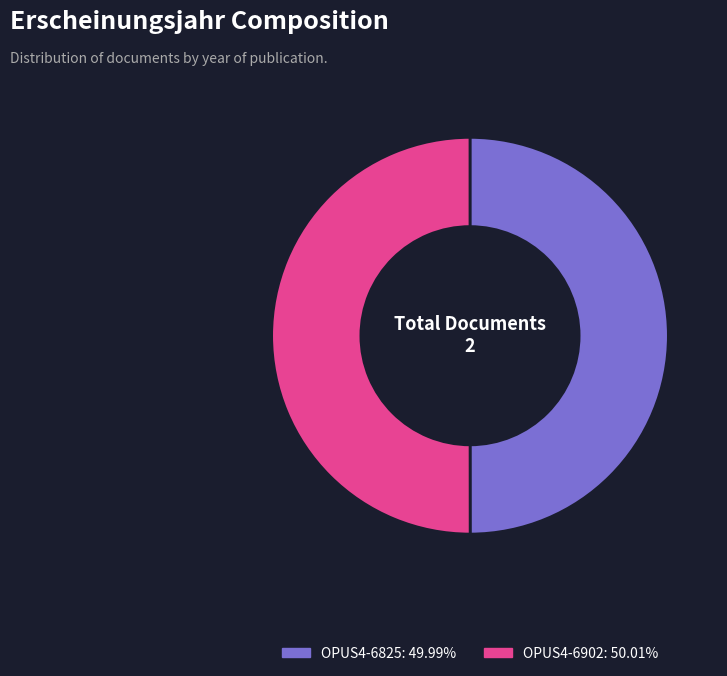

Do OPUS4-6902 and OPUS4-6825 together represent more than half of the pie?

Yes